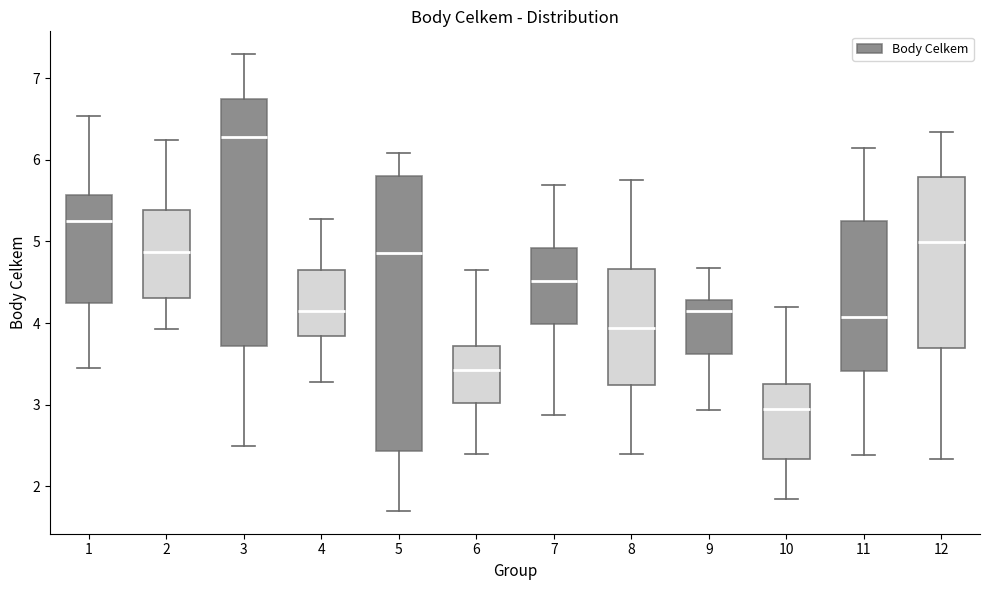

Which box's median line is the lowest?

10